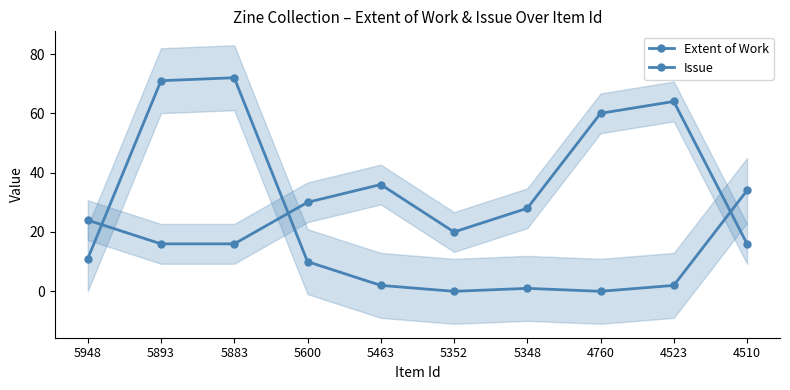

What is the difference between the maximum and minimum values in the Extent of Work series?

48